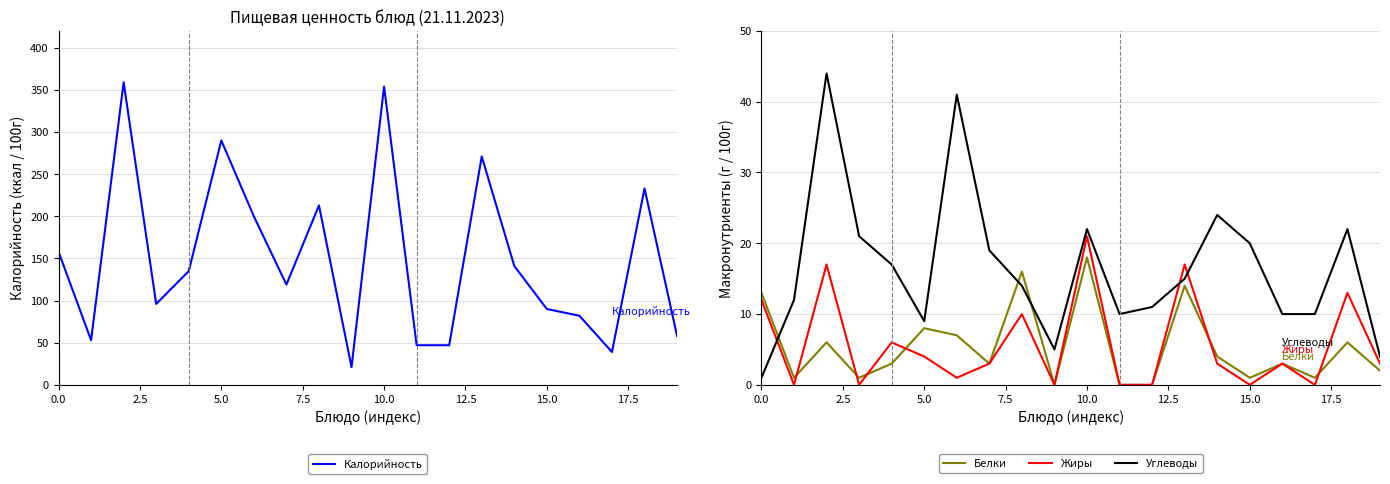

True or false: Калорийность and Жиры cross at least once.

False